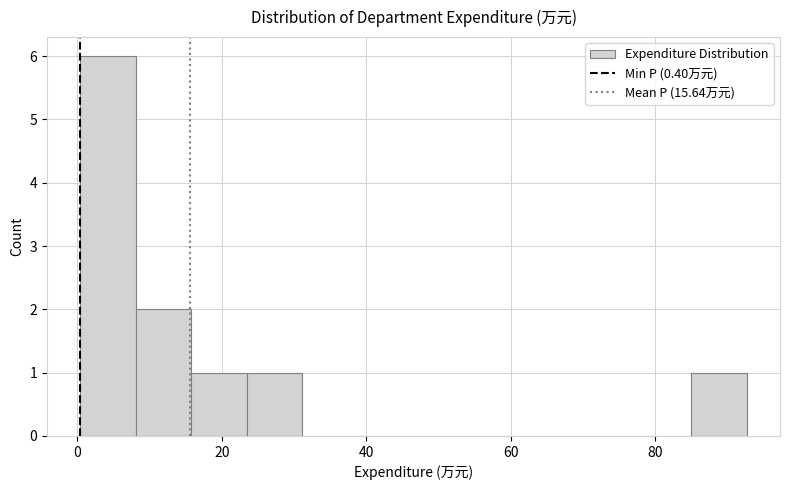

Around what value on the x-axis is the tallest bar? Give the approximate position of its centre, as read against the axis.

4